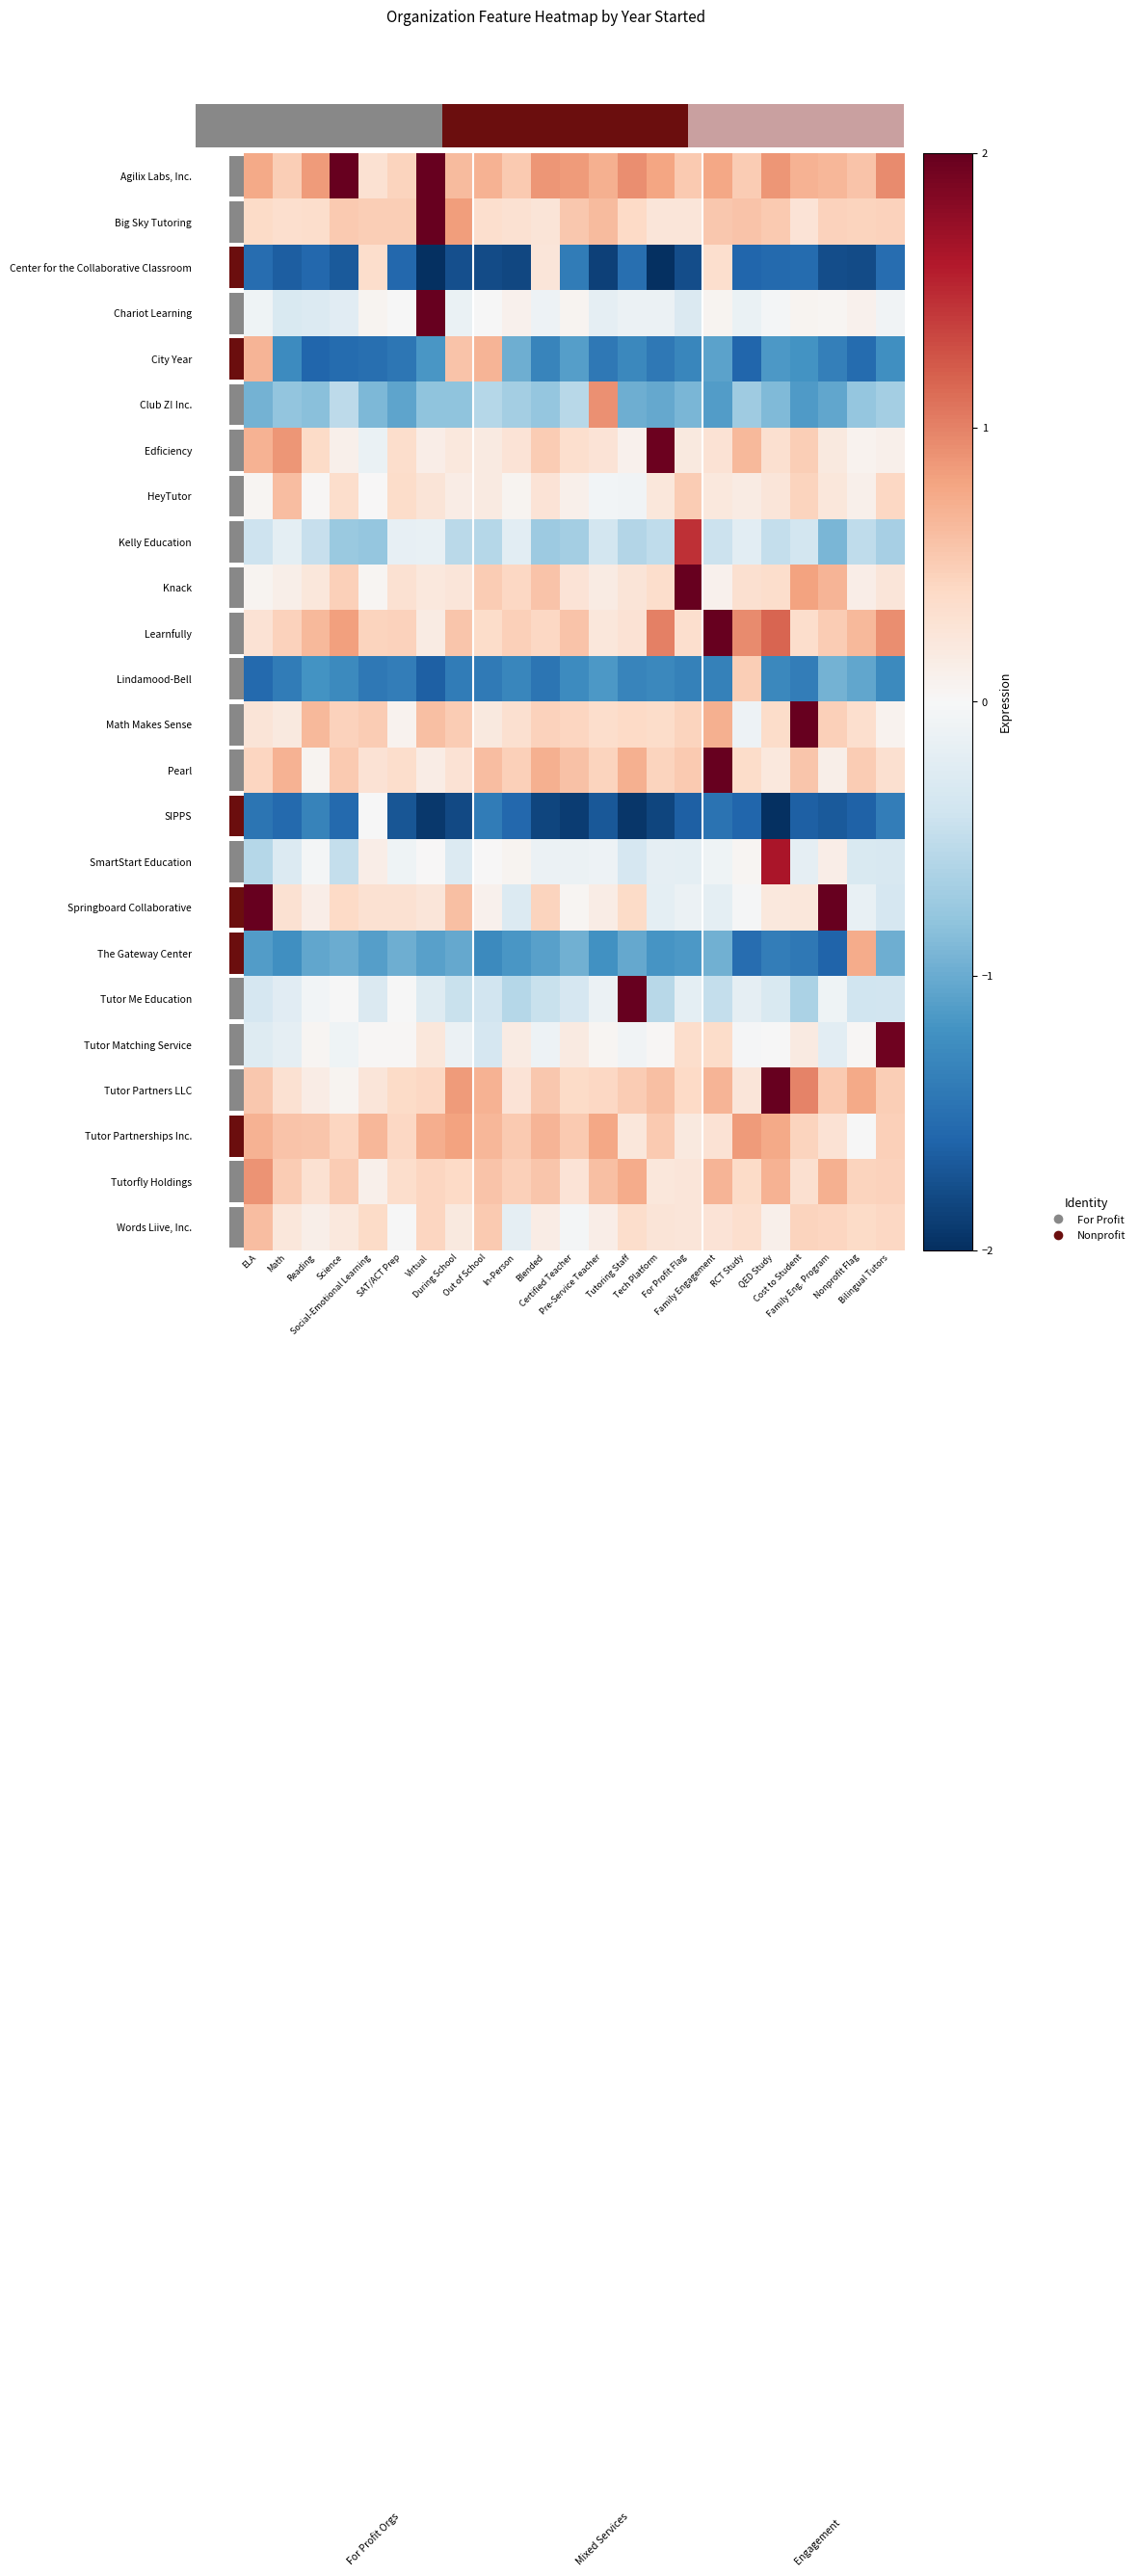

Is the value of Kelly Education at Family Engagement greater than the value of Math Makes Sense at QED Study?

No